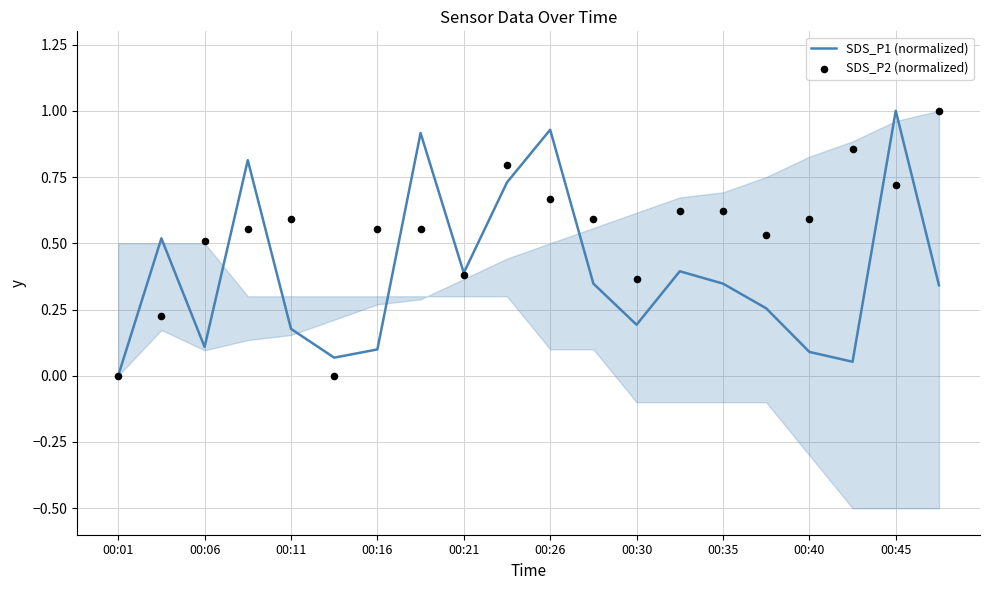

Which series has the widest spread of Y values?

SDS_P1 (normalized)